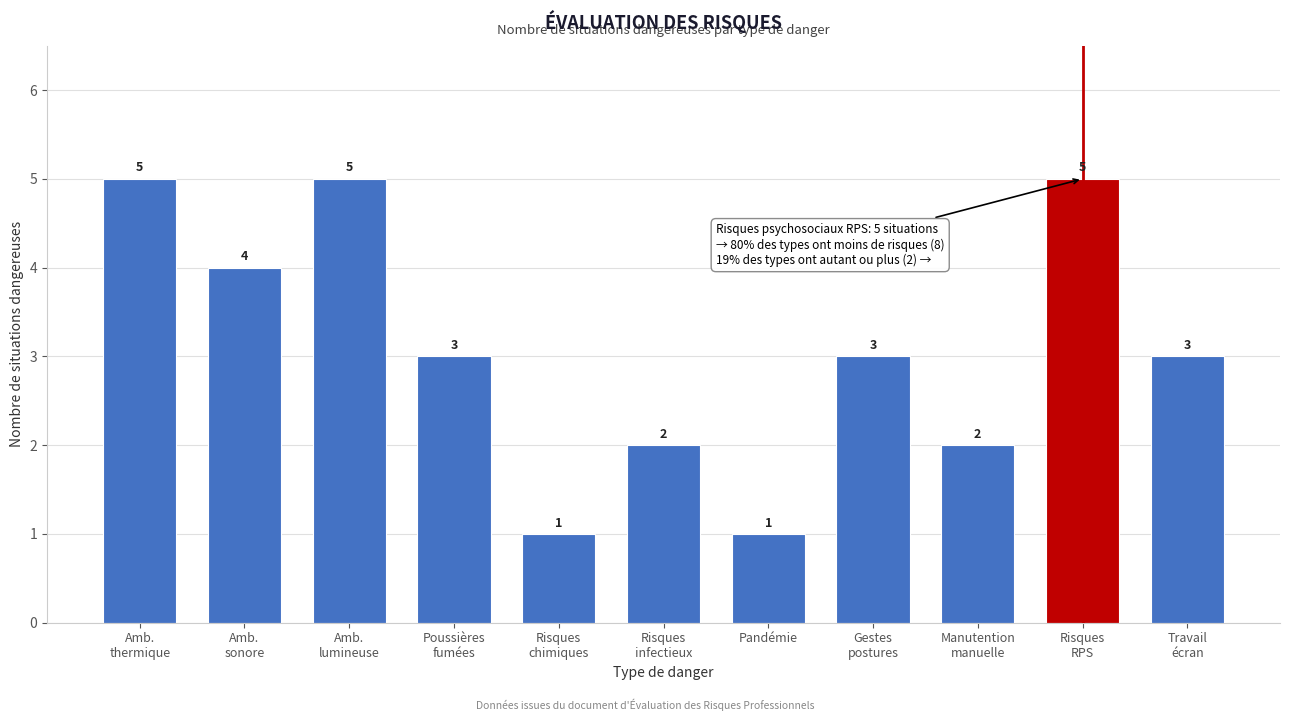

Reading right to left, extract all data points from this chart.

3	5	2	3	1	2	1	3	5	4	5